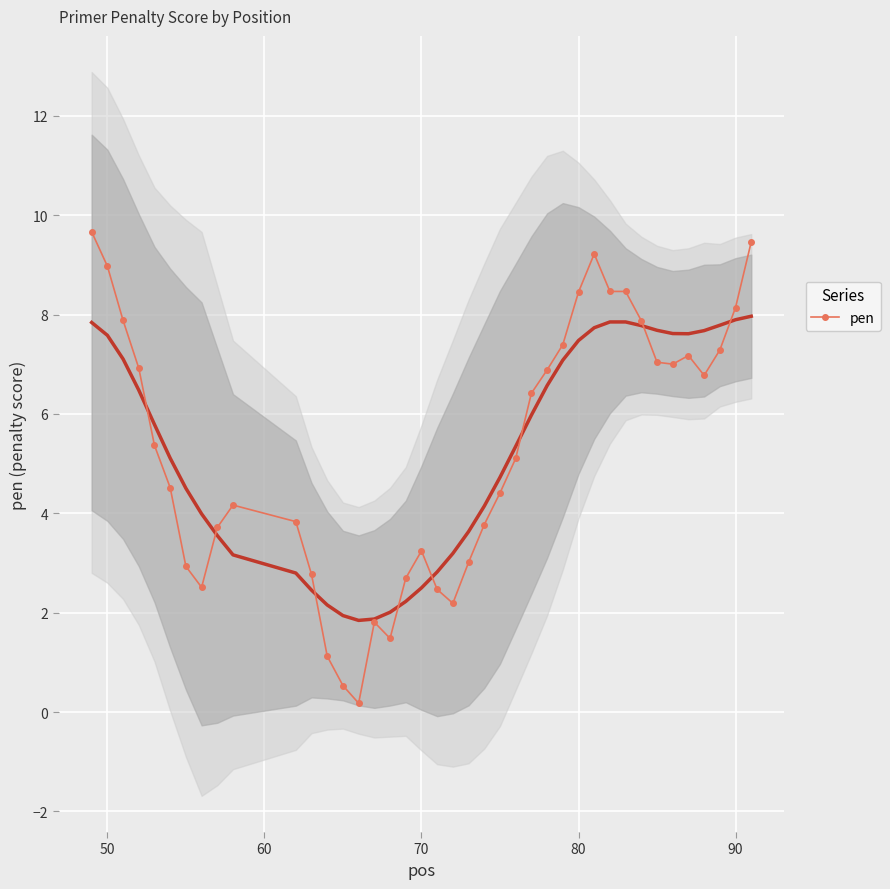

What is the highest value of the pen series?

9.7